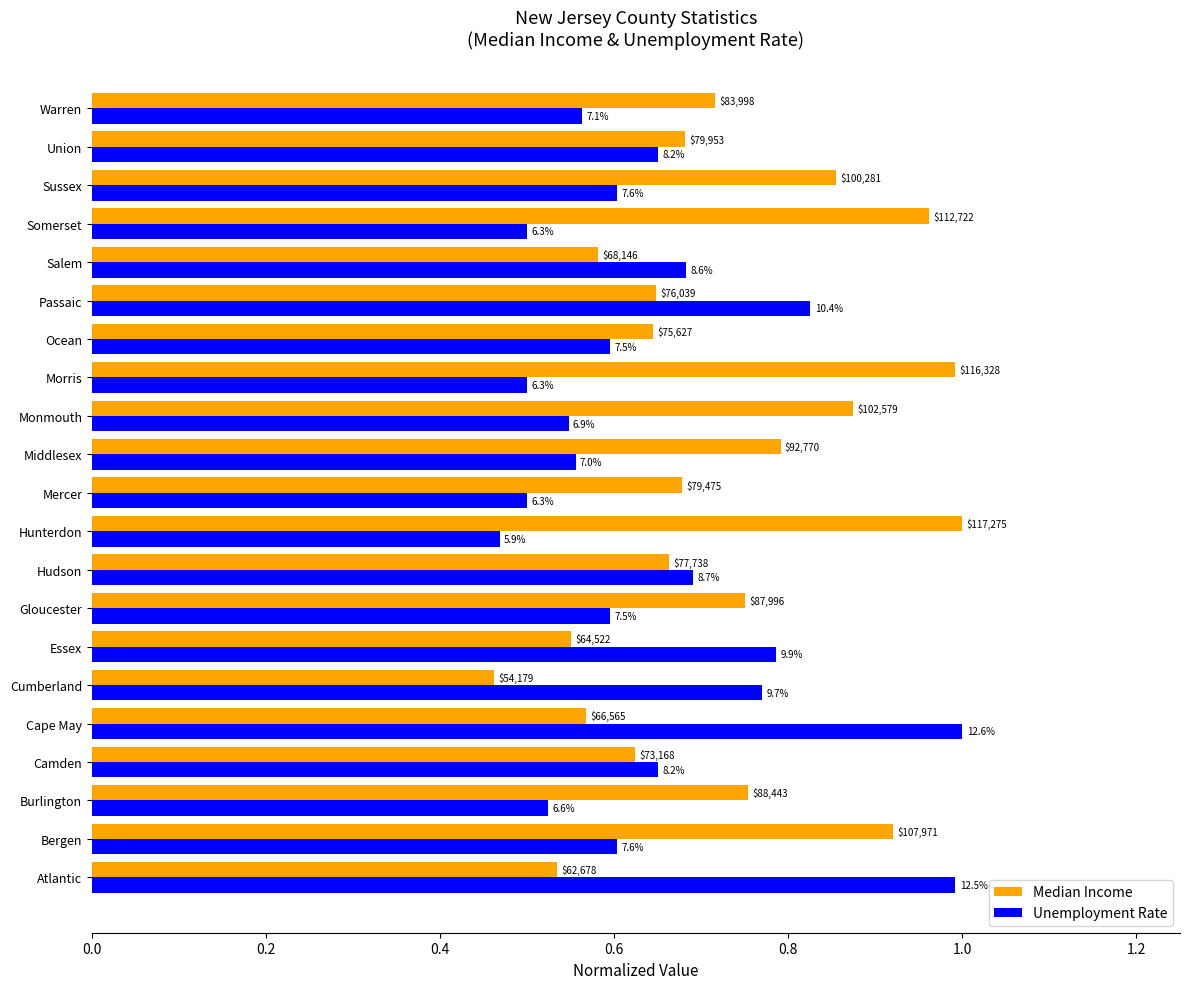

What are all the series names shown in the legend?

Median Income, Unemployment Rate